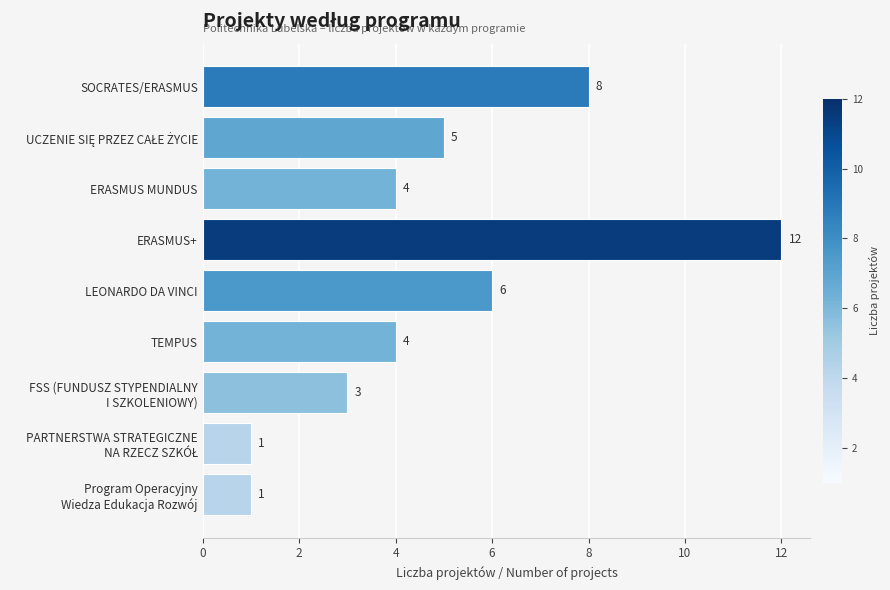

At which label is the value closest to 6?

LEONARDO DA VINCI